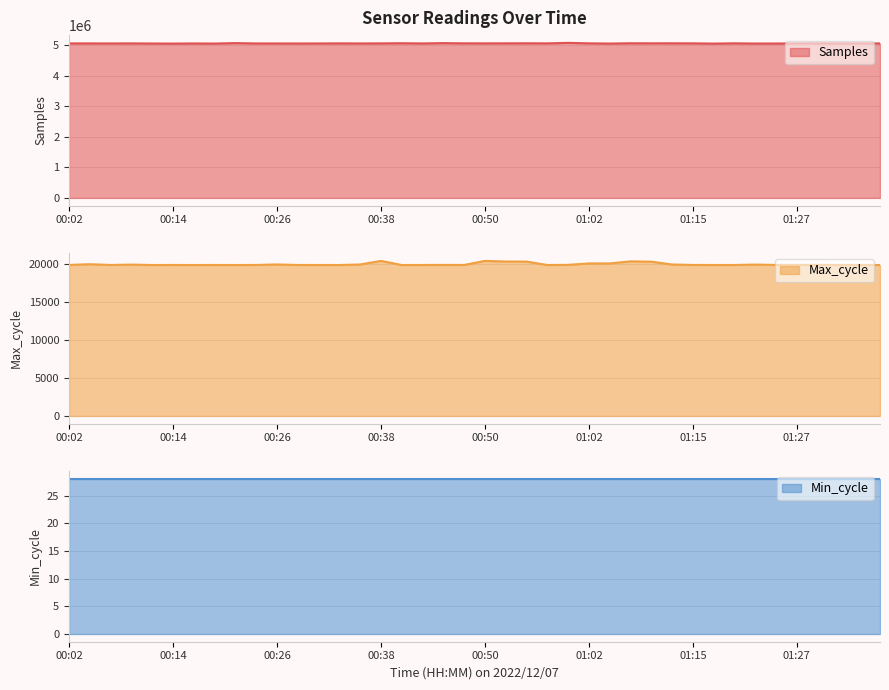

What is the minimum value for Samples?

5060795